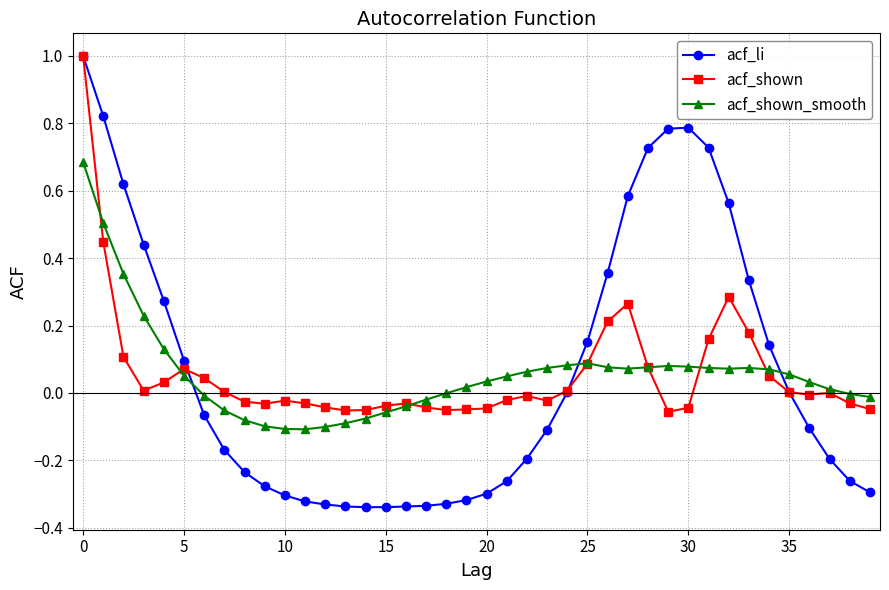

What is the maximum value shown in the chart?

1.0